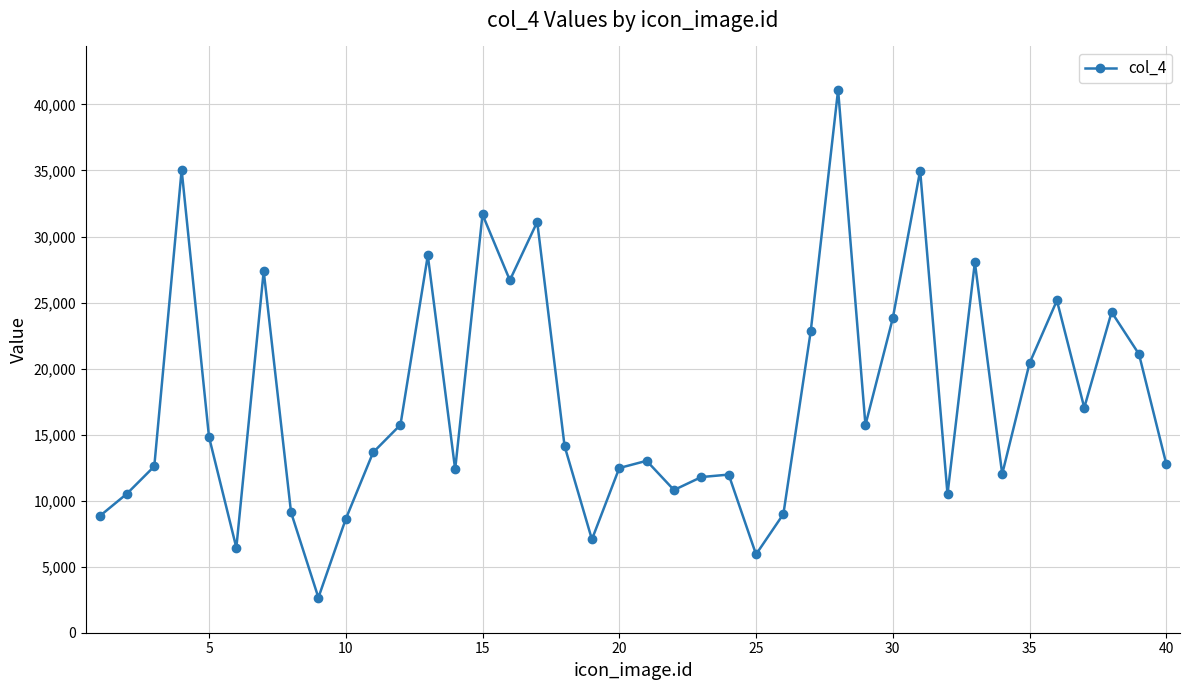

What is the sum of all values?

701733